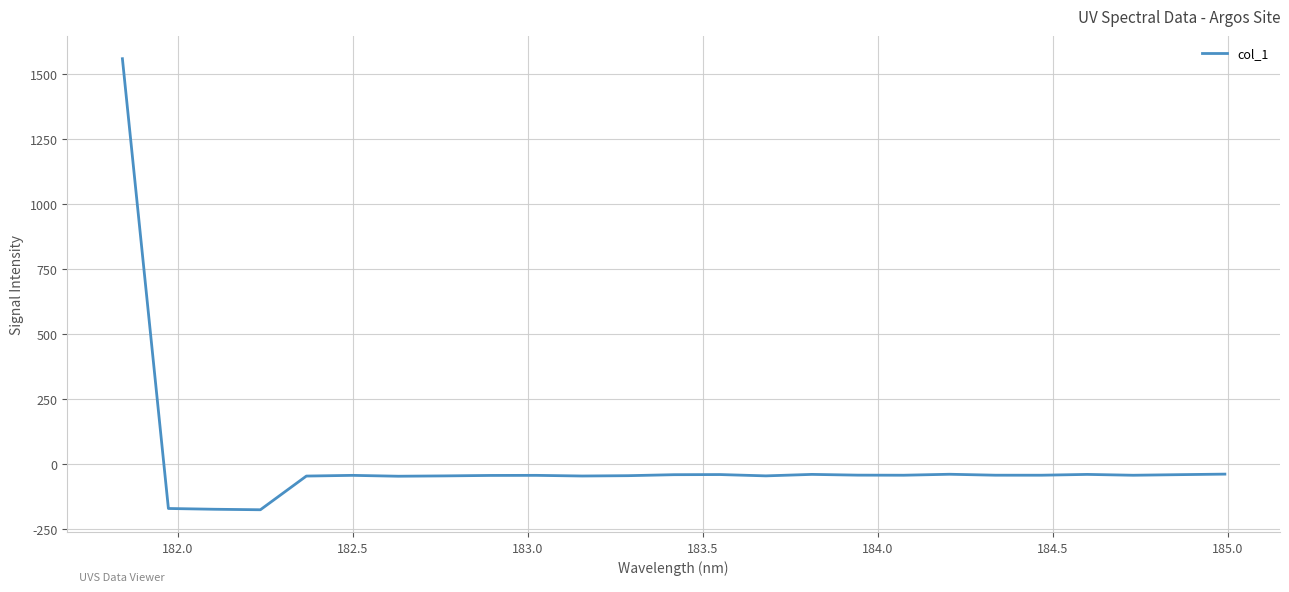

How many positive values are there?

1